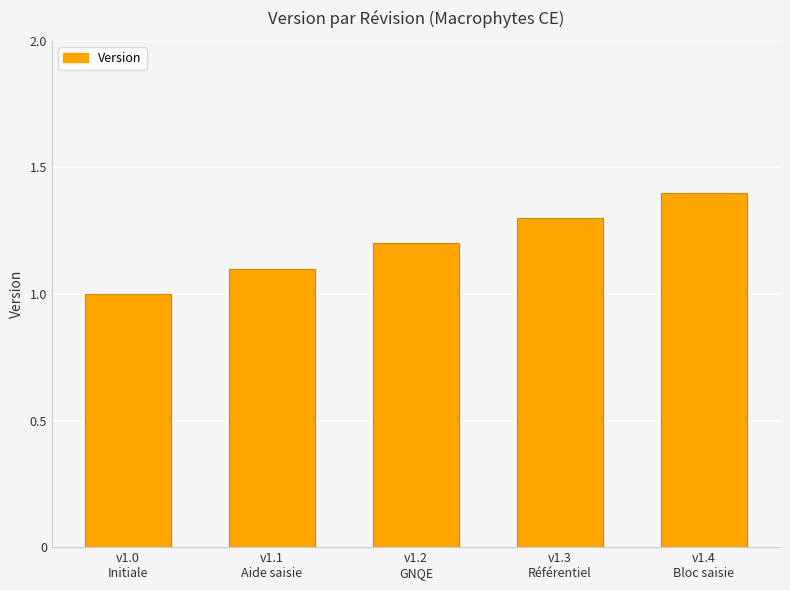

List the labels in order of value, smallest first.

v1.0
Initiale, v1.1
Aide saisie, v1.2
GNQE, v1.3
Référentiel, v1.4
Bloc saisie